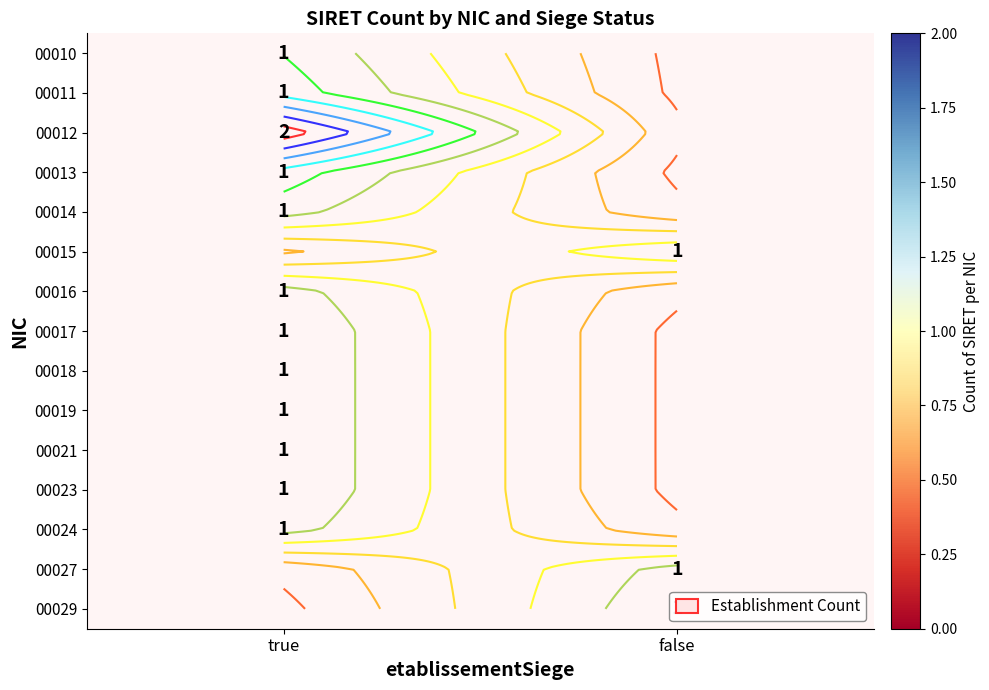

Where is 00017 nearest to the value 1?

true